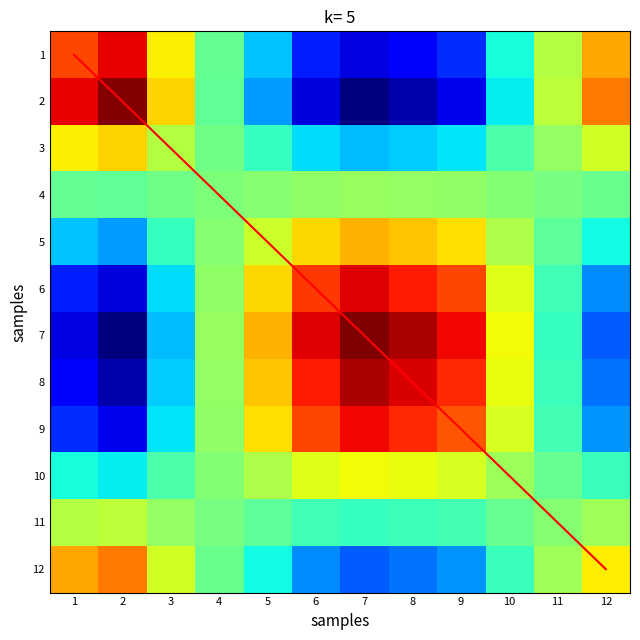

Where is 3 nearest to the value 0?

4